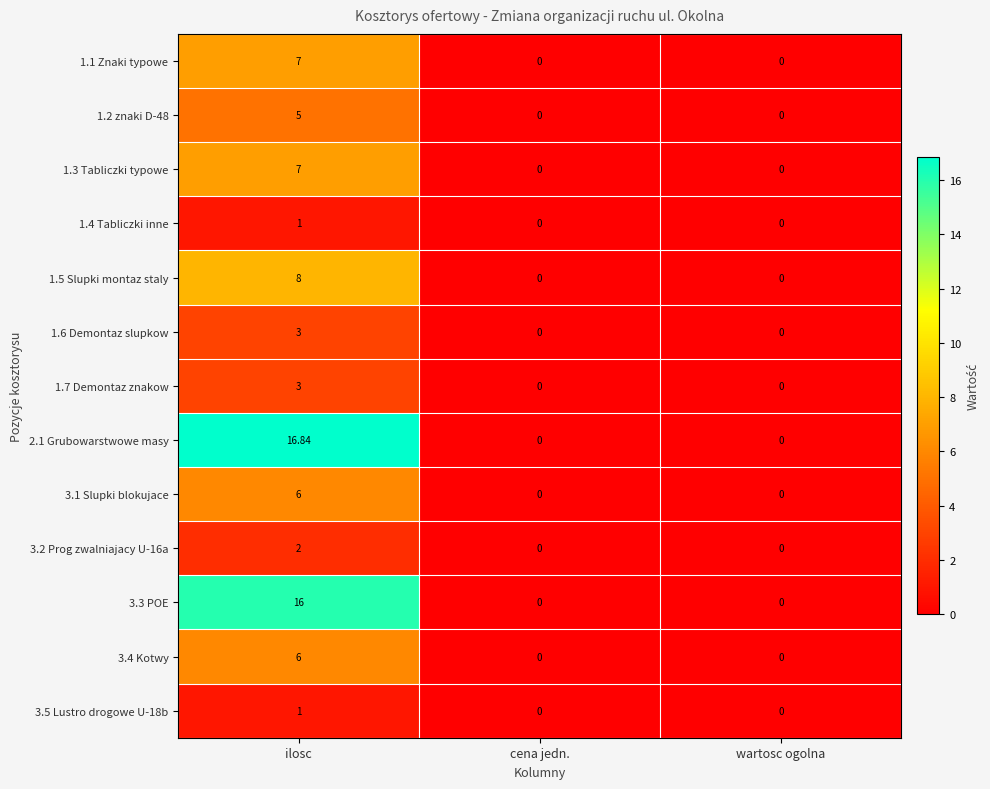

At how many categories does at least one series exceed 7?

1